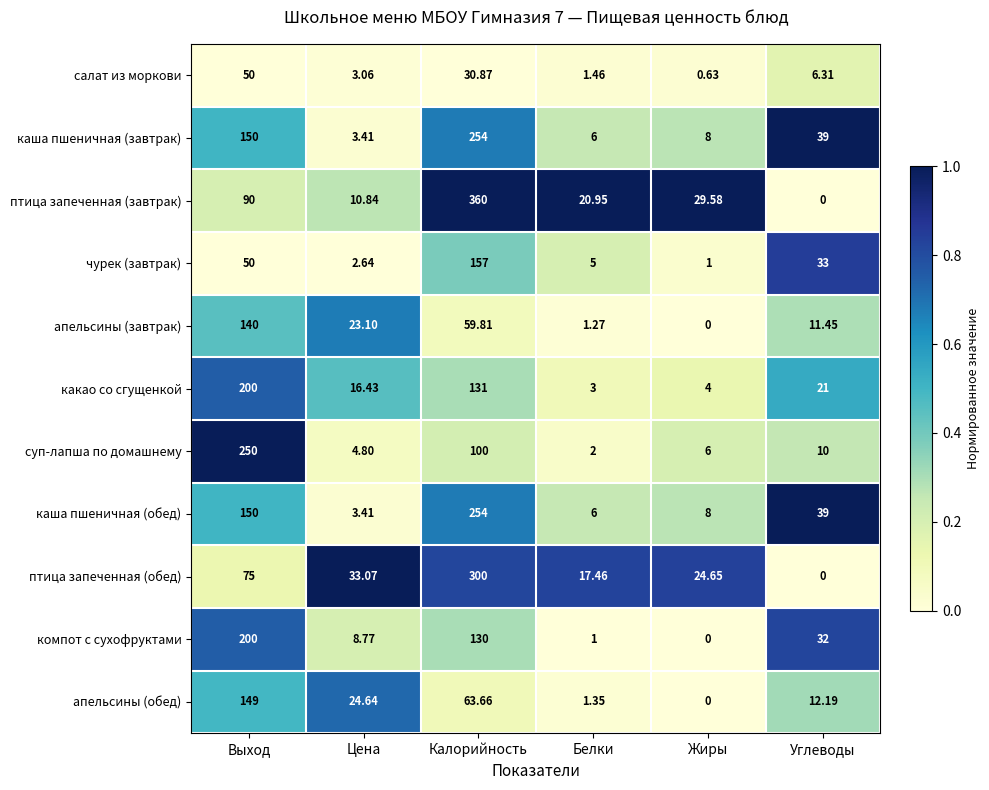

Rank the categories by салат из моркови value from lowest to highest.

Жиры, Белки, Цена, Углеводы, Калорийность, Выход